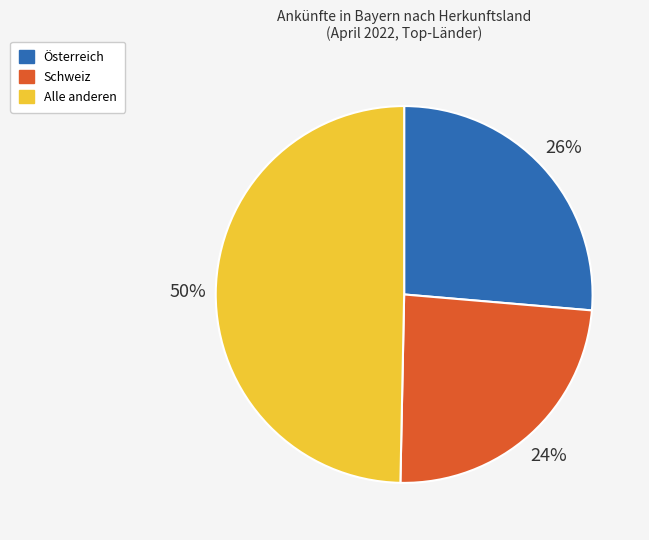

To the nearest percent, what portion does Schweiz represent?

24%